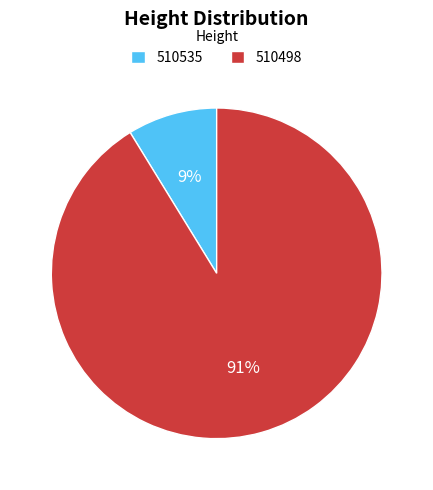

Is there a majority slice in this chart?

Yes